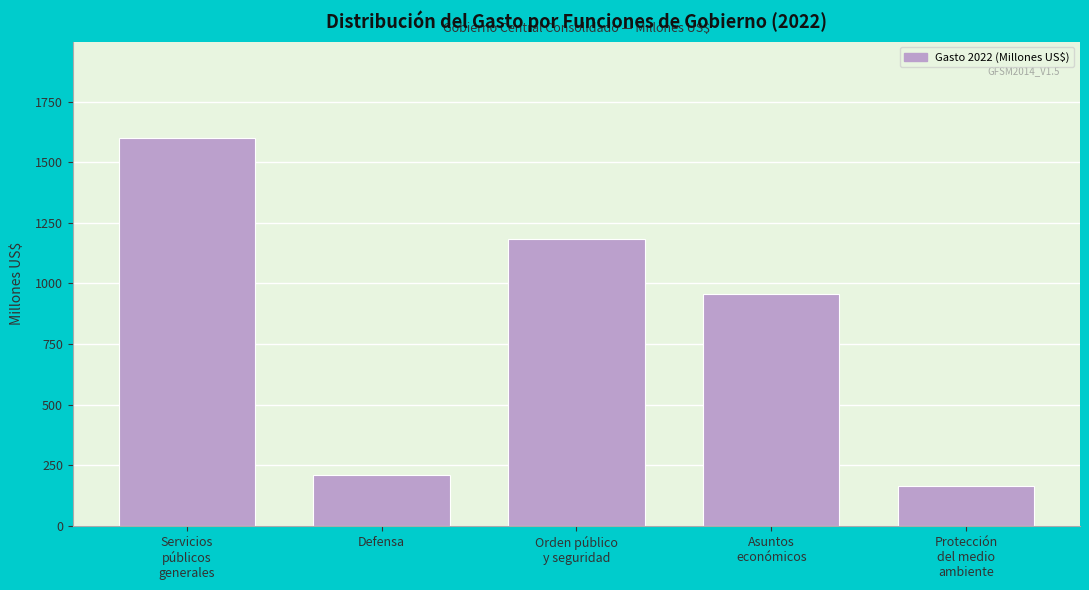

Reading left to right, what are all the values shown in this chart?

1598.2	211.1	1185.1	957.1	163.5